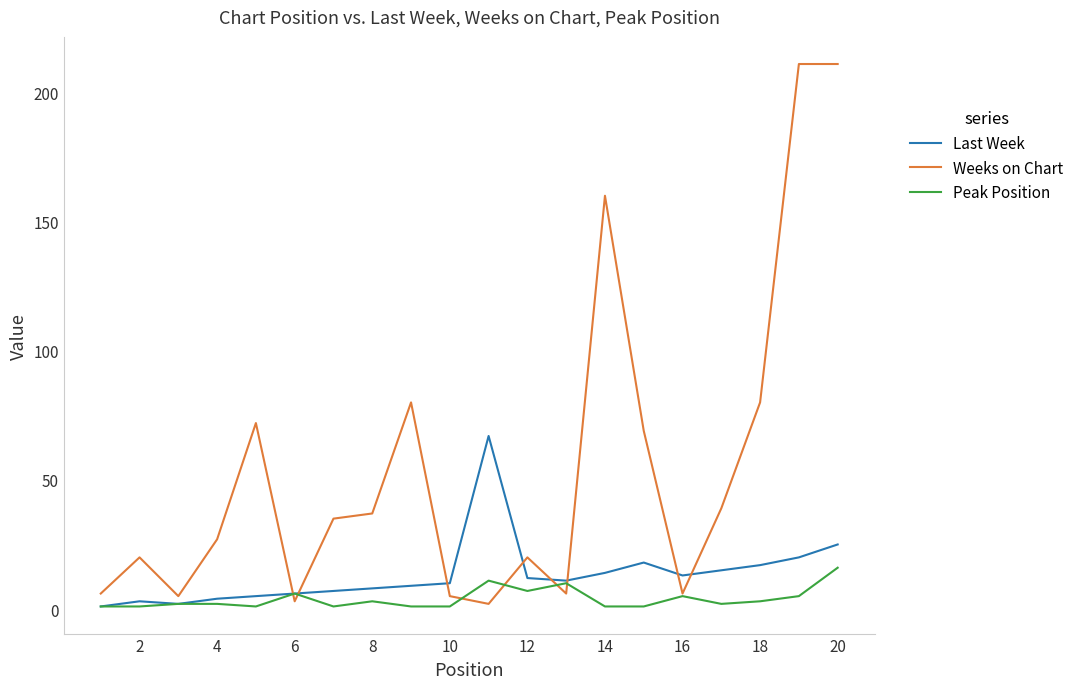

In Weeks on Chart, how many points are lower than both neighbors (excluding endpoints)?

5